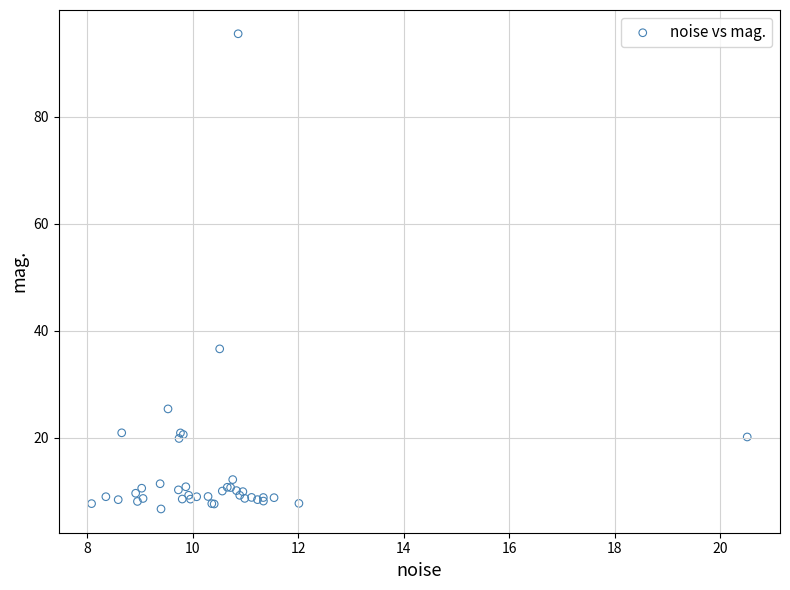

What Y value in the scatter plot is closest to 51?

36.6